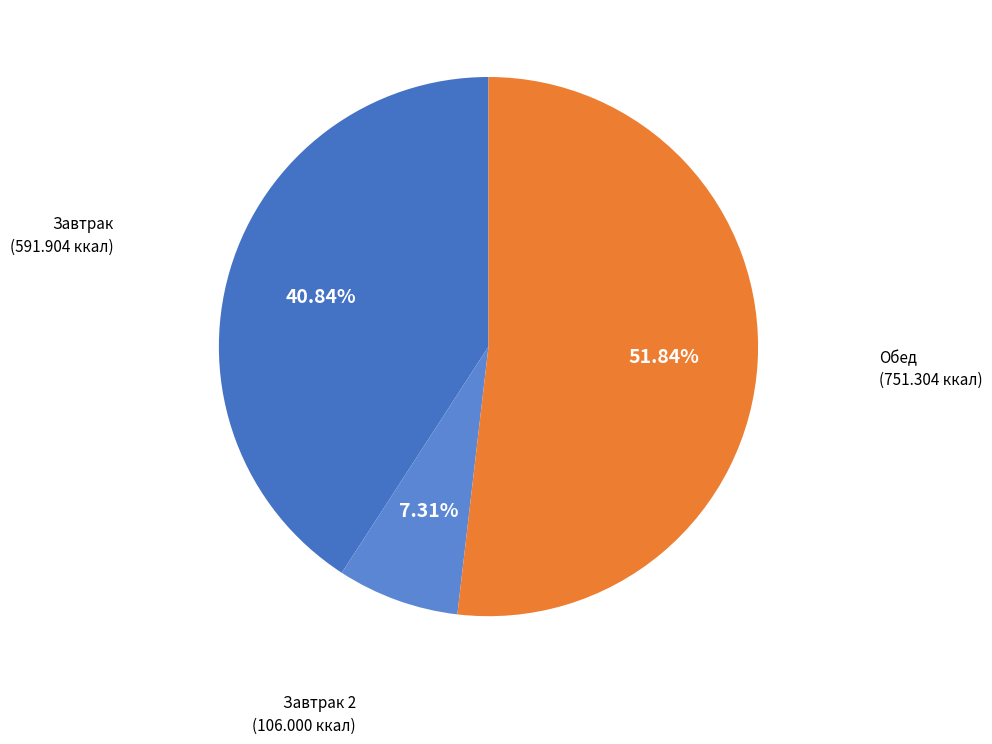

Do Завтрак 2 and Обед together represent more than half of the pie?

Yes